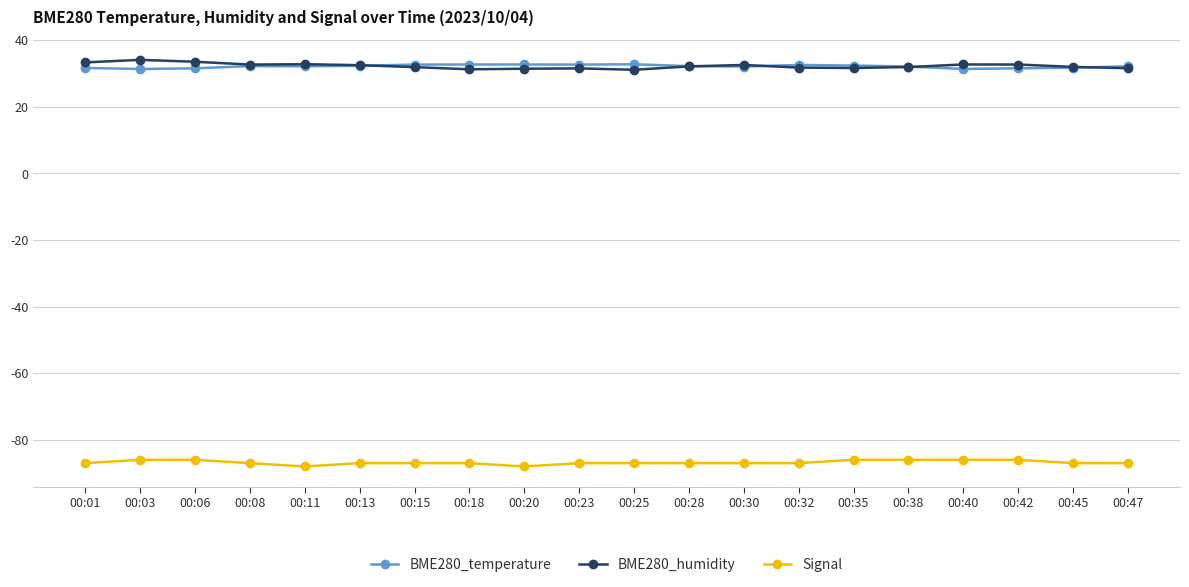

What is the minimum value shown in the chart?

-88.0